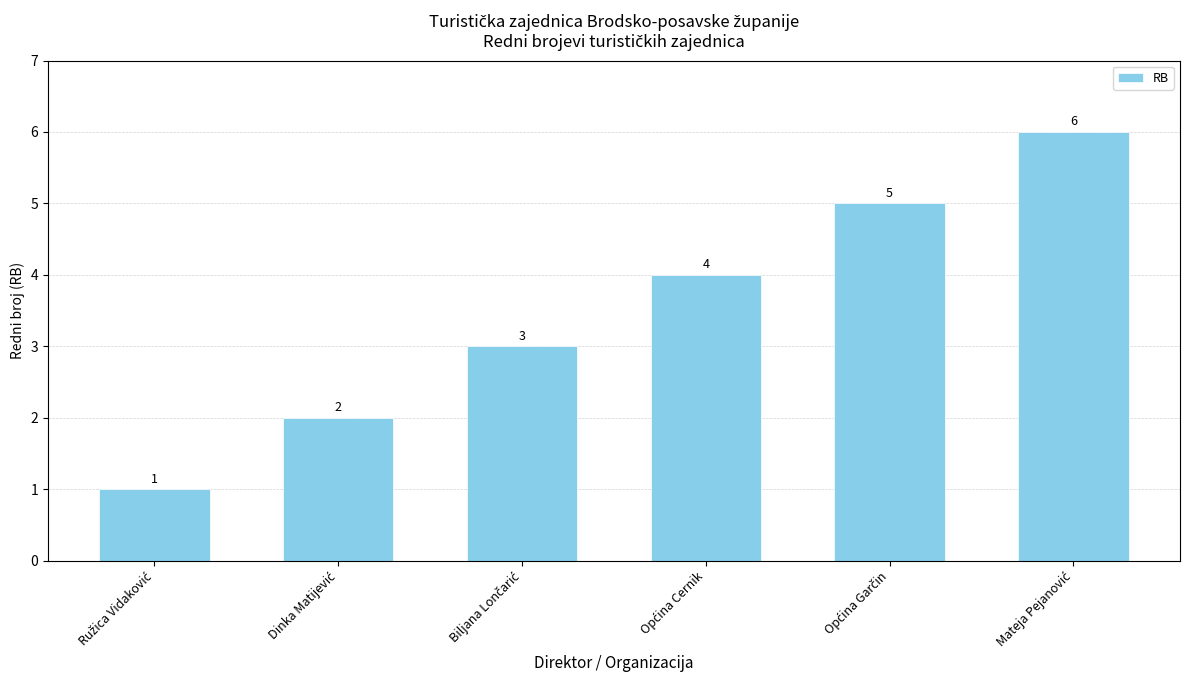

Count the values in the range 2 to 5.

4